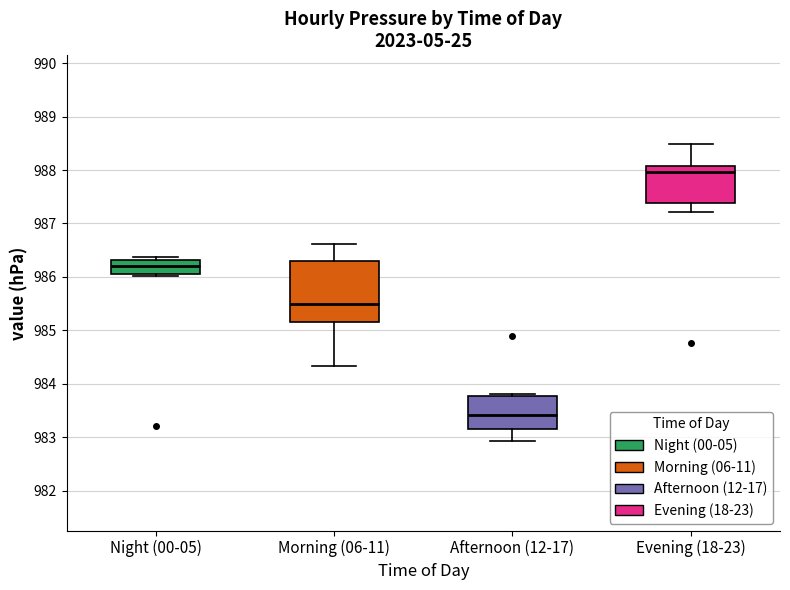

Reading left to right, transcribe this box plot: for each box, give where its median line is, the range the box spans, and where its two whiskers end, as read against the y-axis. The values are not printed on the chart, so give them approximately, as read against the axis.

Night (00-05): median 986.2, box 986.0 to 986.3, whiskers 986.0 (just below the box's lower edge) to 986.4
Morning (06-11): median 985.5, box 985.2 to 986.3, whiskers 984.3 to 986.6
Afternoon (12-17): median 983.4, box 983.2 to 983.8, whiskers 982.9 to 983.8 (just above the box's upper edge)
Evening (18-23): median 988.0, box 987.4 to 988.1, whiskers 987.2 to 988.5